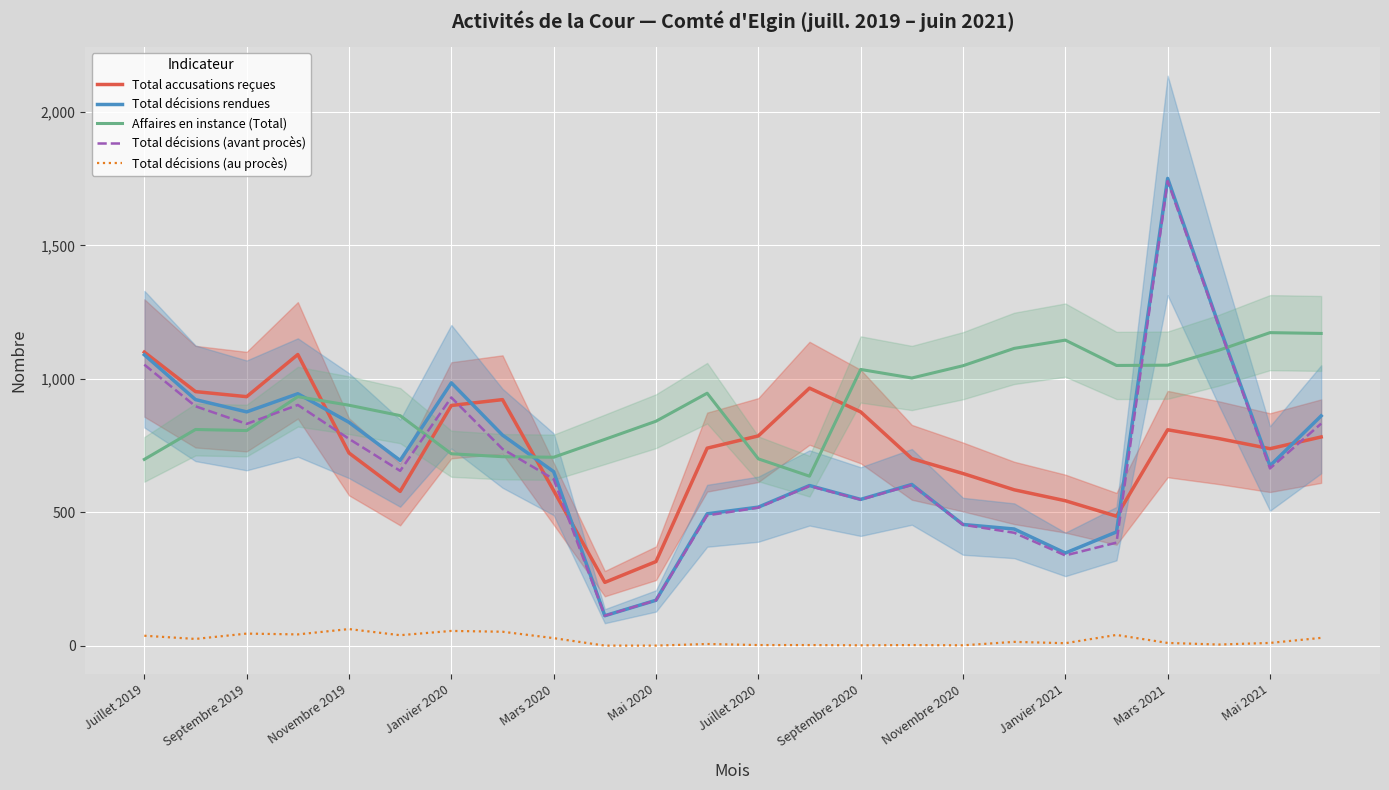

True or false: Total décisions (au procès) has more than 0 interior local peaks.

True